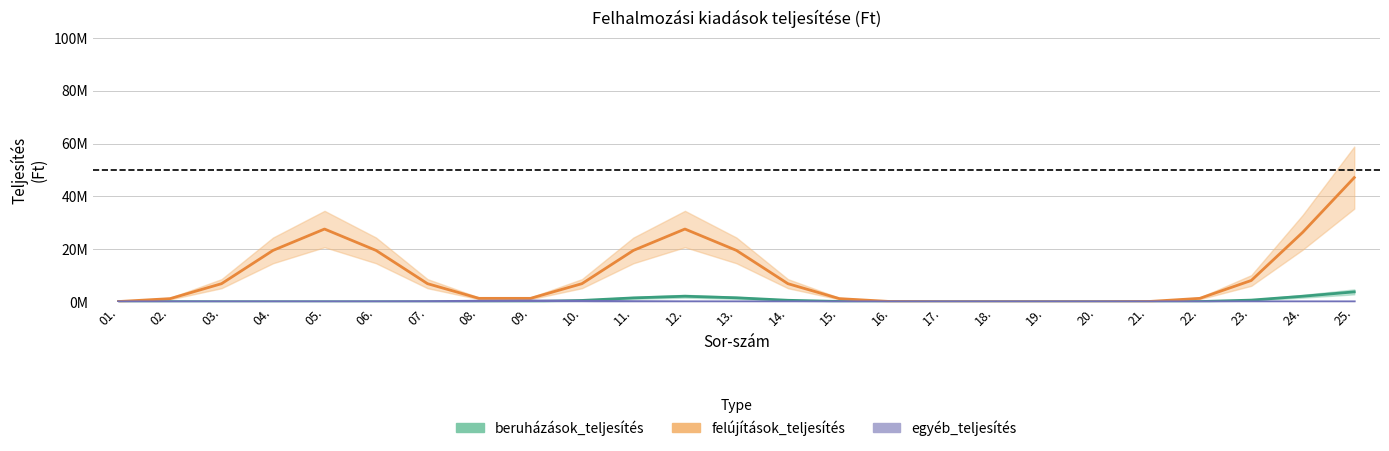

What position from the right is 03.?

23